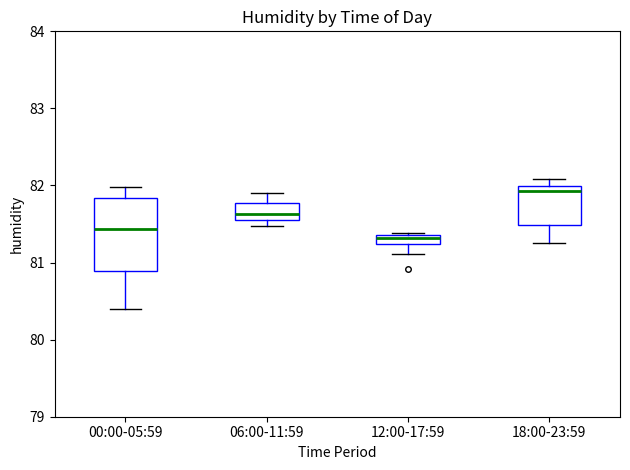

Which box is the tallest, from its lower edge to its upper edge?

00:00-05:59